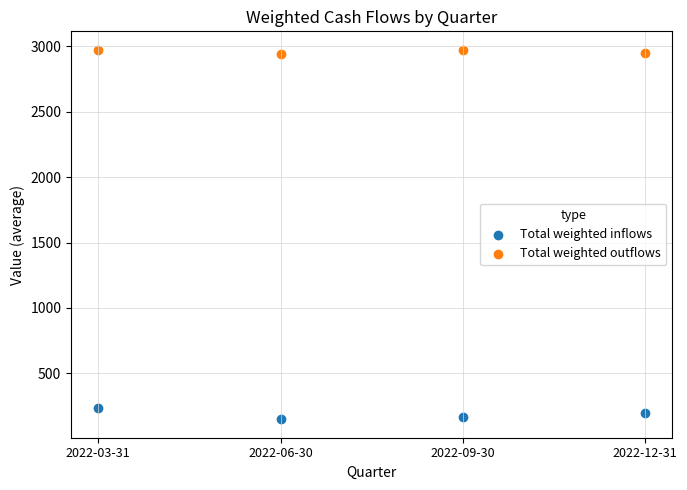

Which series contains the highest Y value?

Total weighted outflows